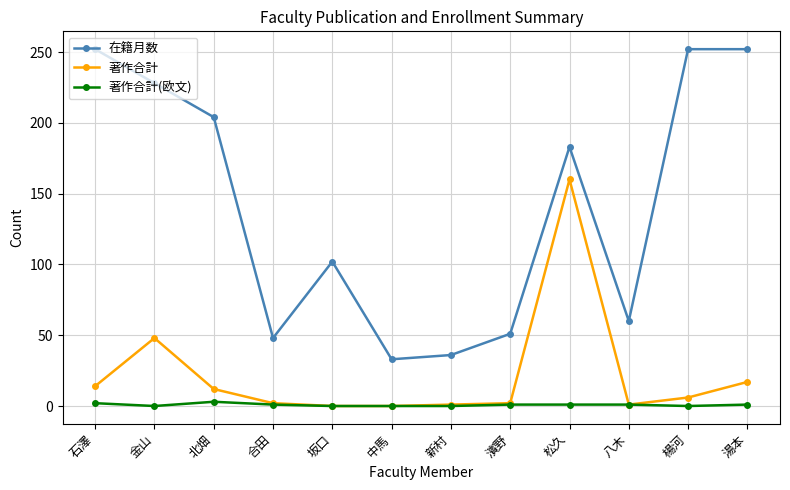

True or false: 著作合計 and 在籍月数 intersect in this chart.

False